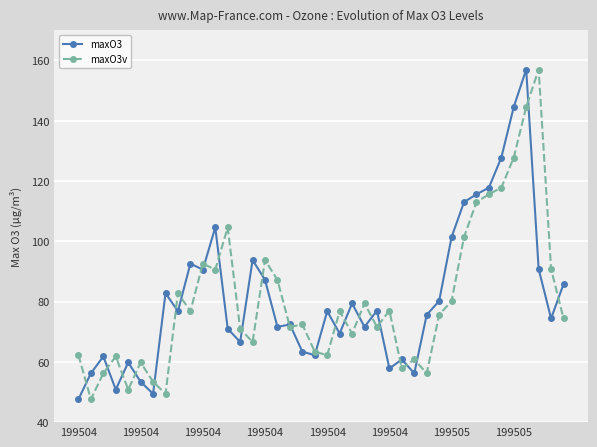

What is the lowest value of the maxO3v series?

47.6